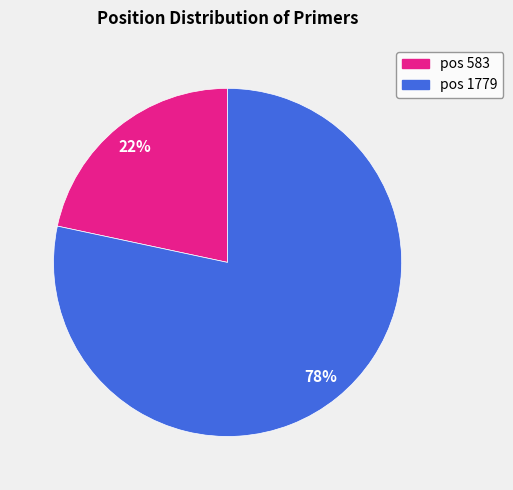

Does pos 1779 account for over 50% of the chart?

Yes